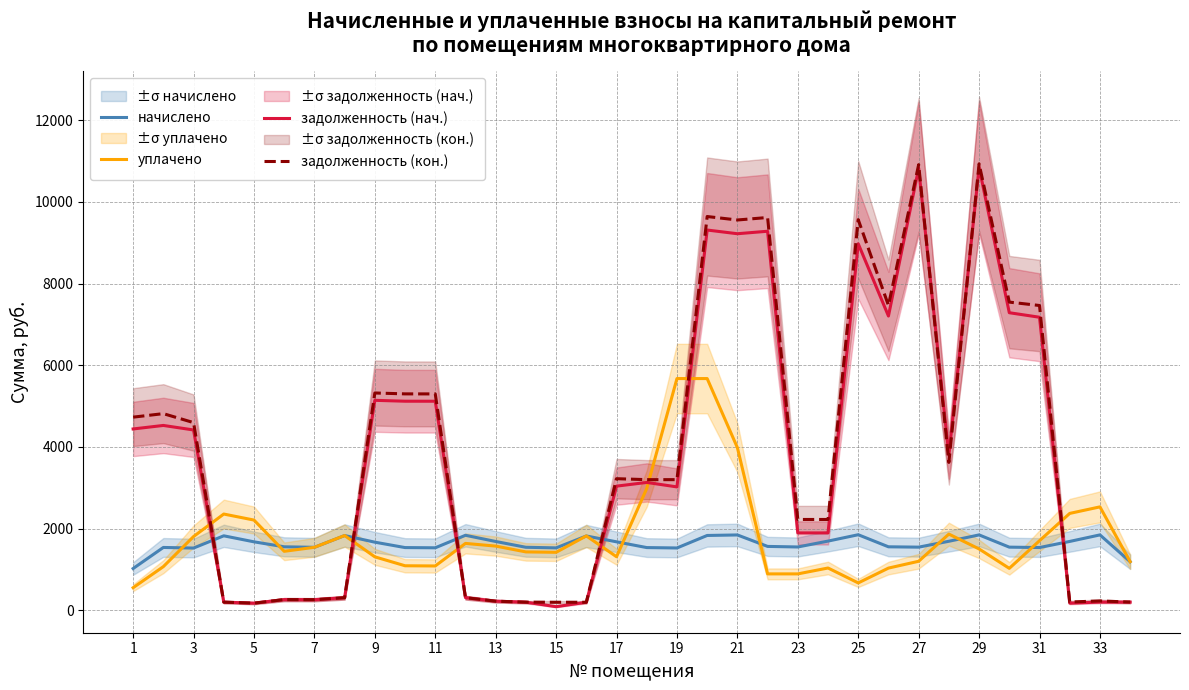

How many data points in уплачено are above 1499?

17